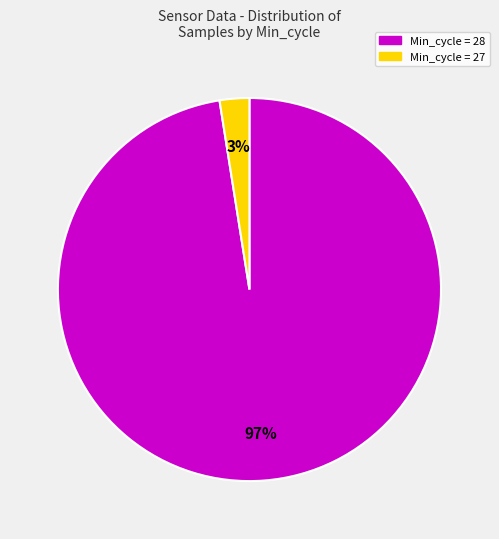

Do Min_cycle = 27 and Min_cycle = 28 together represent more than half of the pie?

Yes